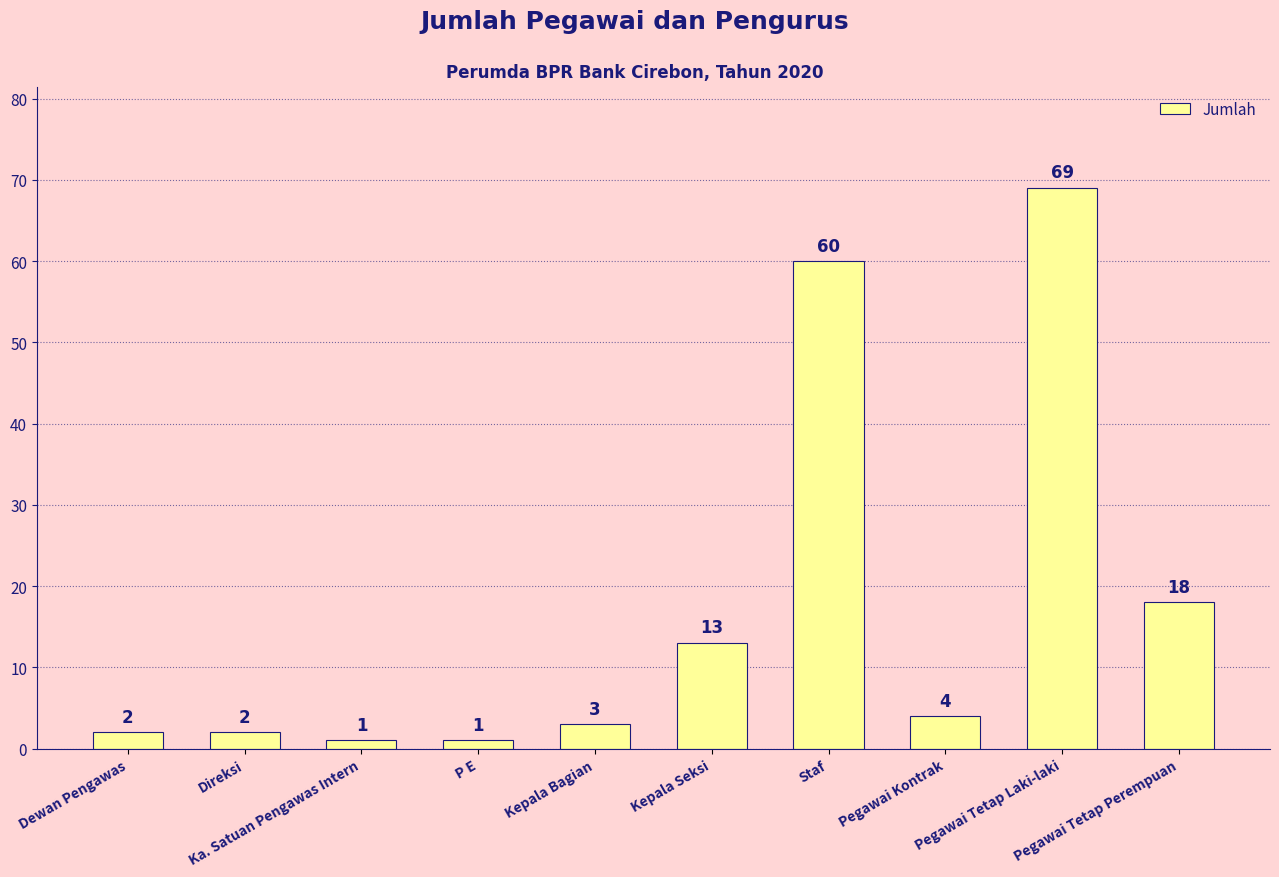

How many values are below 4?

5